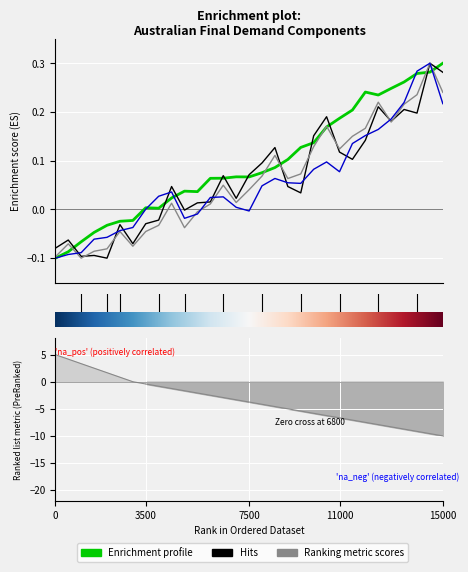

What is the difference between the second highest and second lowest values in the Ranking metric scores series?

13.8